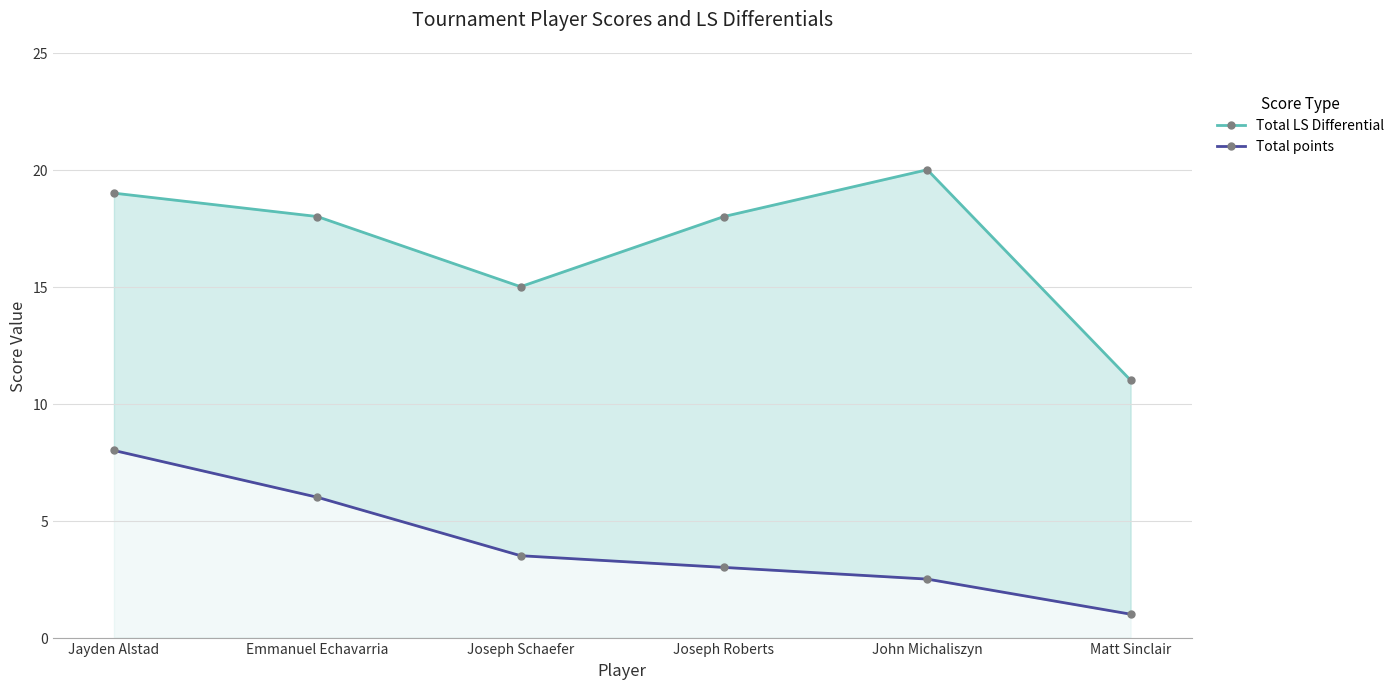

At which label does Total LS Differential reach its peak?

John Michaliszyn